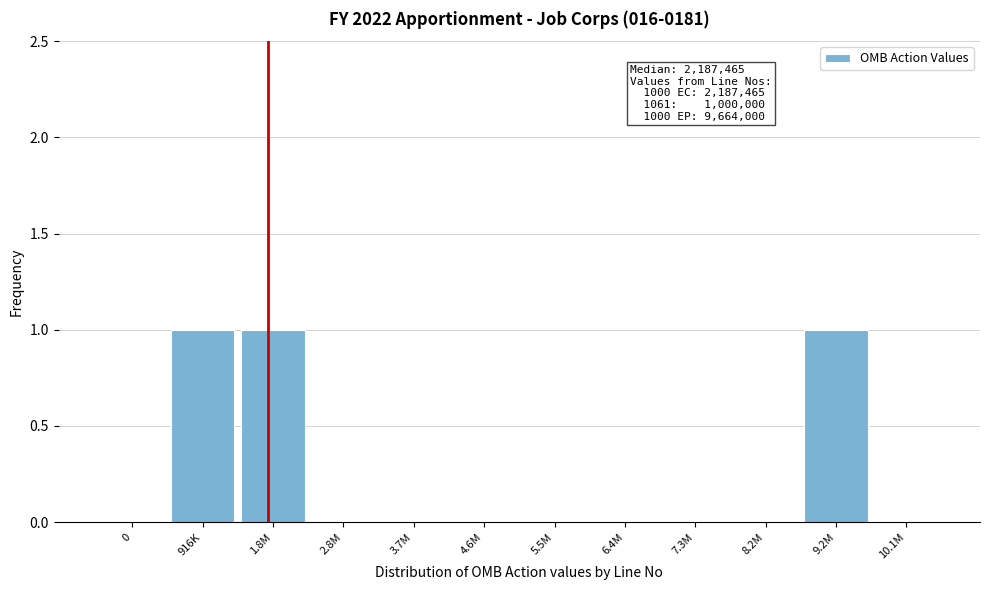

Reading right to left, list all the values displayed in this chart.

10.1M=0	9.2M=1	8.2M=0	7.3M=0	6.4M=0	5.5M=0	4.6M=0	3.7M=0	2.8M=0	1.8M=1	916K=1	0=0